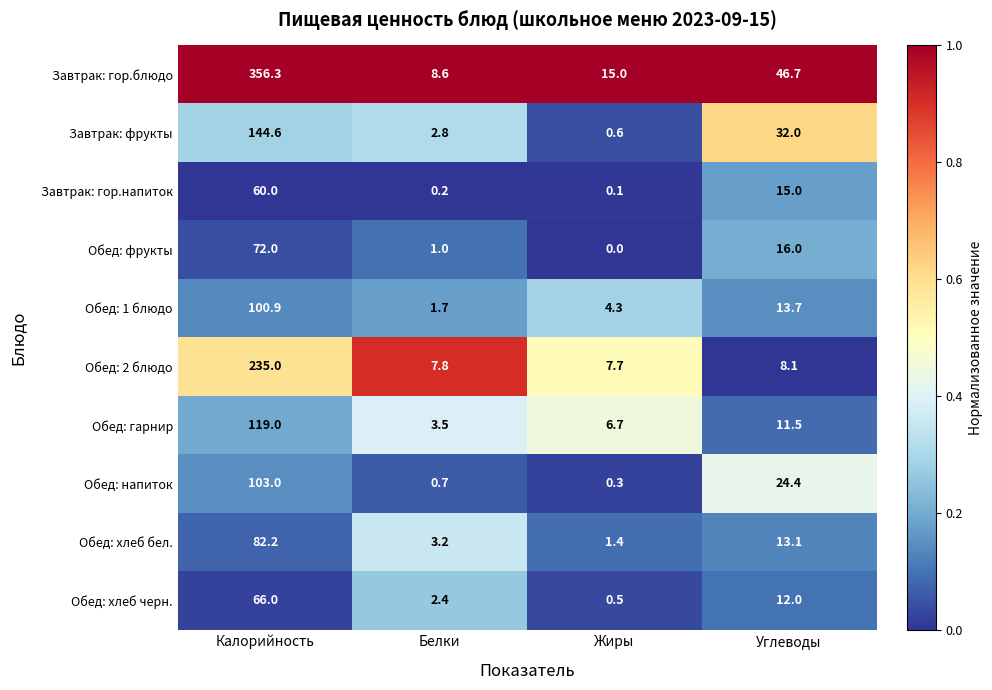

The Обед: напиток series shows 103.0 at Калорийность. True or false?

True